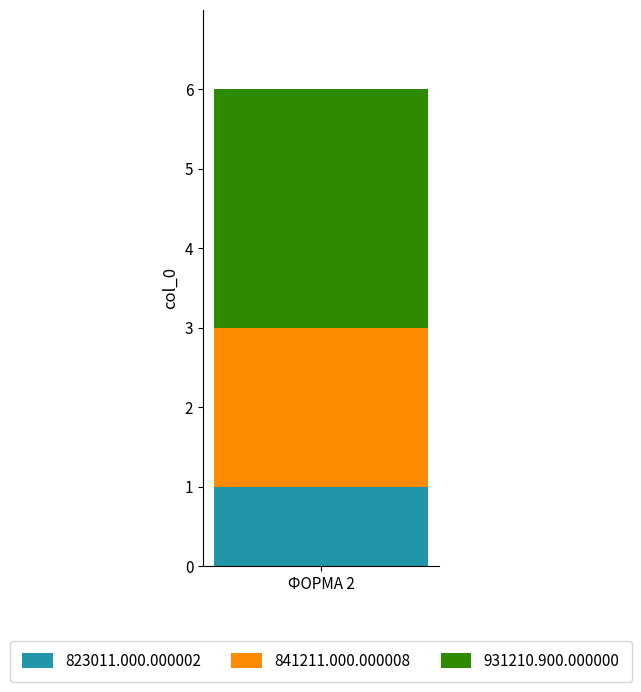

Reading right to left, transcribe the values for 823011.000.000002.

ФОРМА 2=1